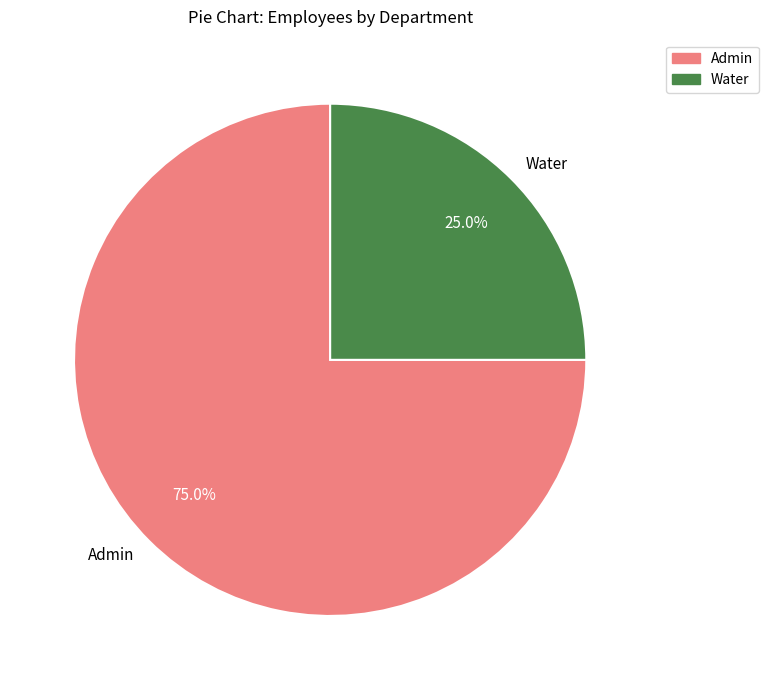

How much of the chart is everything except Admin?

25.0%